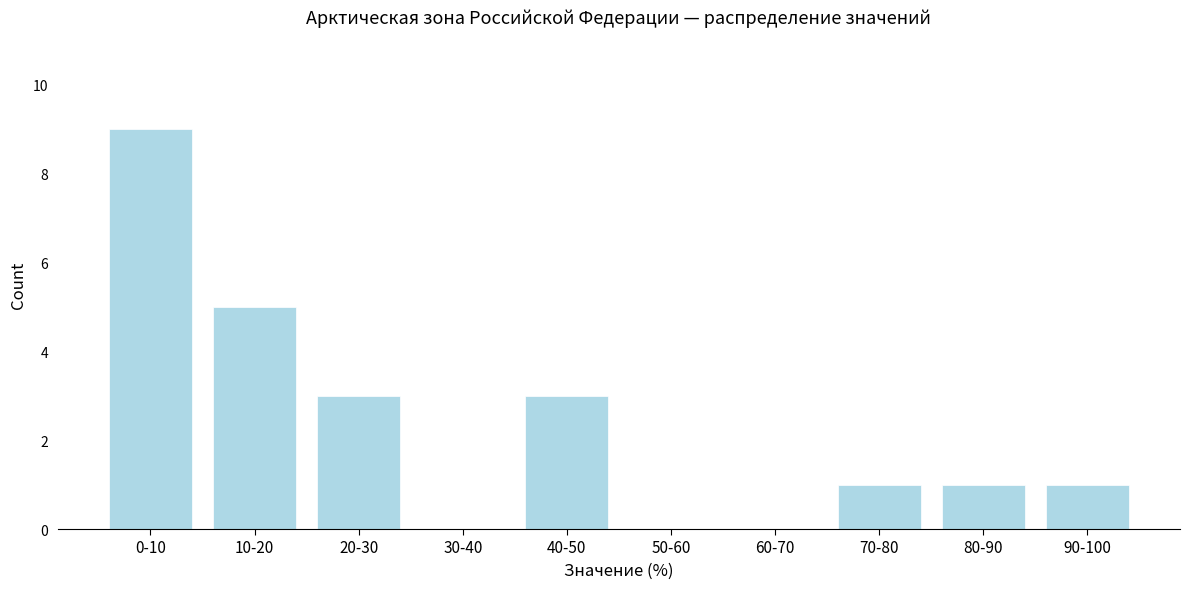

Reading left to right, what are all the values shown in this chart?

0-10=9	10-20=5	20-30=3	30-40=0	40-50=3	50-60=0	60-70=0	70-80=1	80-90=1	90-100=1